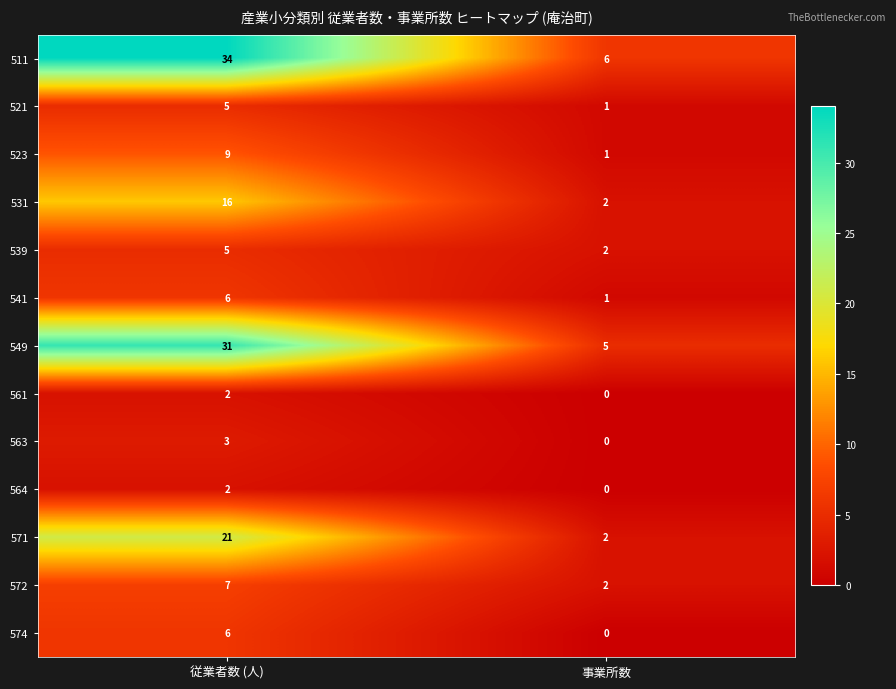

List the labels in order of 521 value, smallest first.

事業所数, 従業者数 (人)